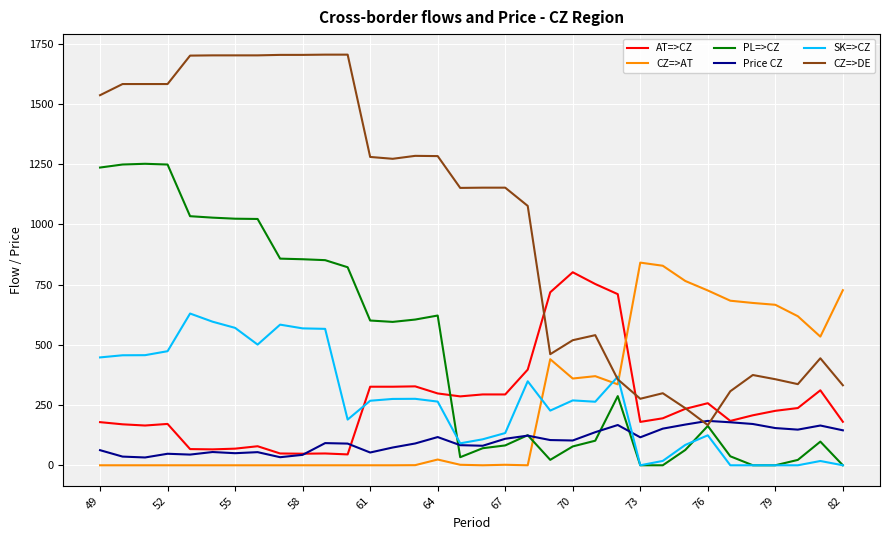

What is the maximum value for PL=>CZ?

1251.1